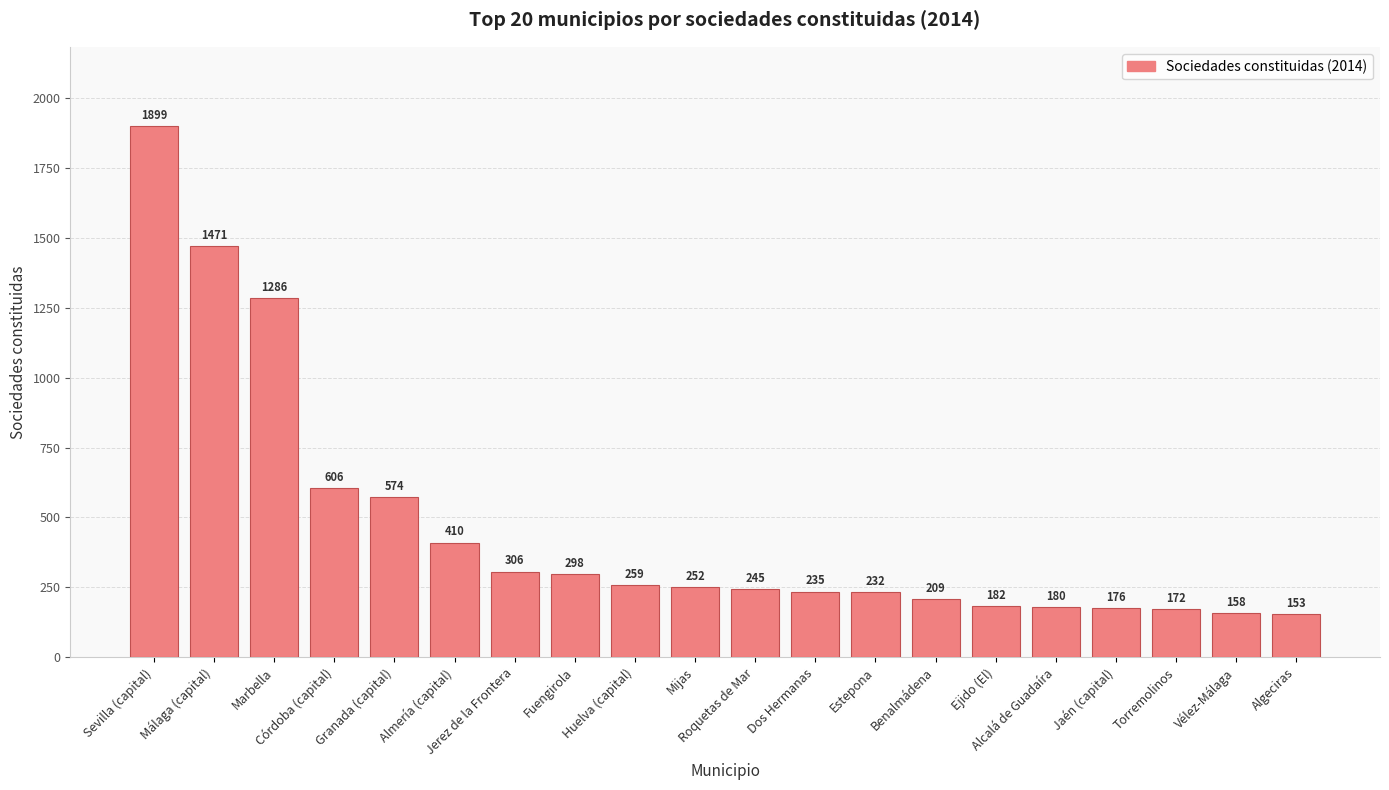

The chart shows a value of 95 at Benalmádena. True or false?

False